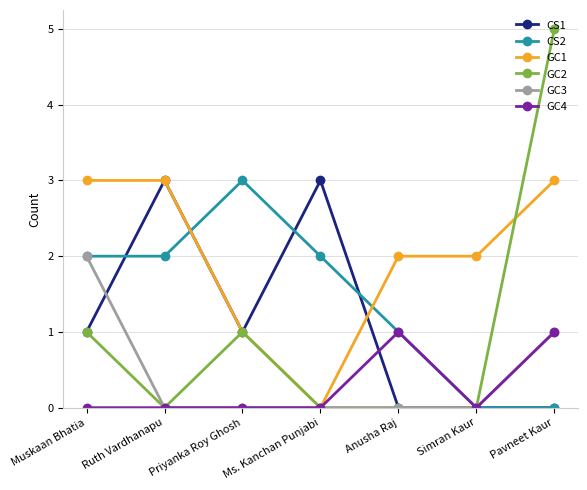

Is it true that GC3 equals 0 at Anusha Raj?

True